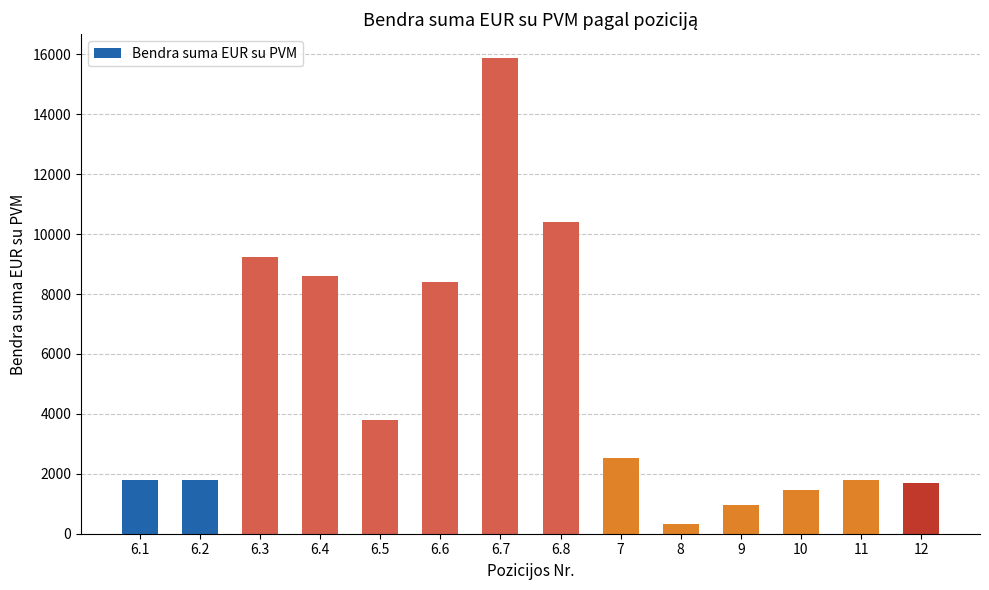

True or false: the data shows 15876 at 6.7.

True